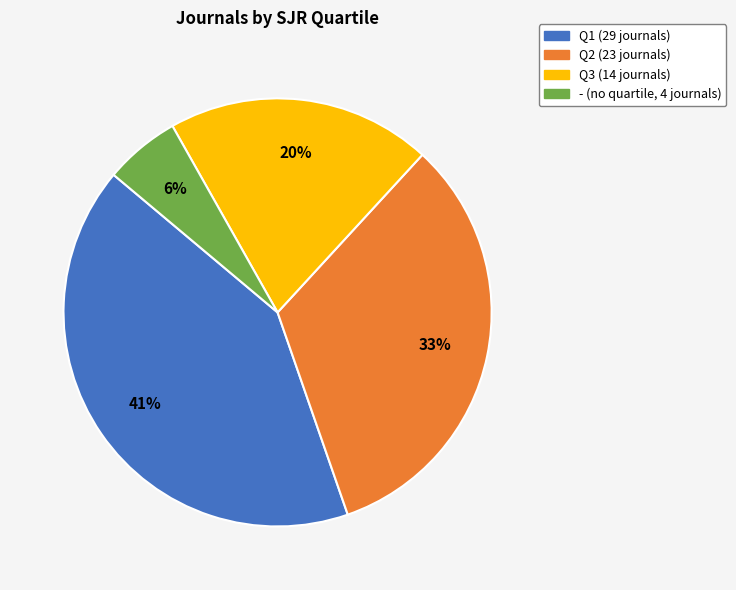

What is the ratio of the value at Q3 to the value at Q1?

0.5